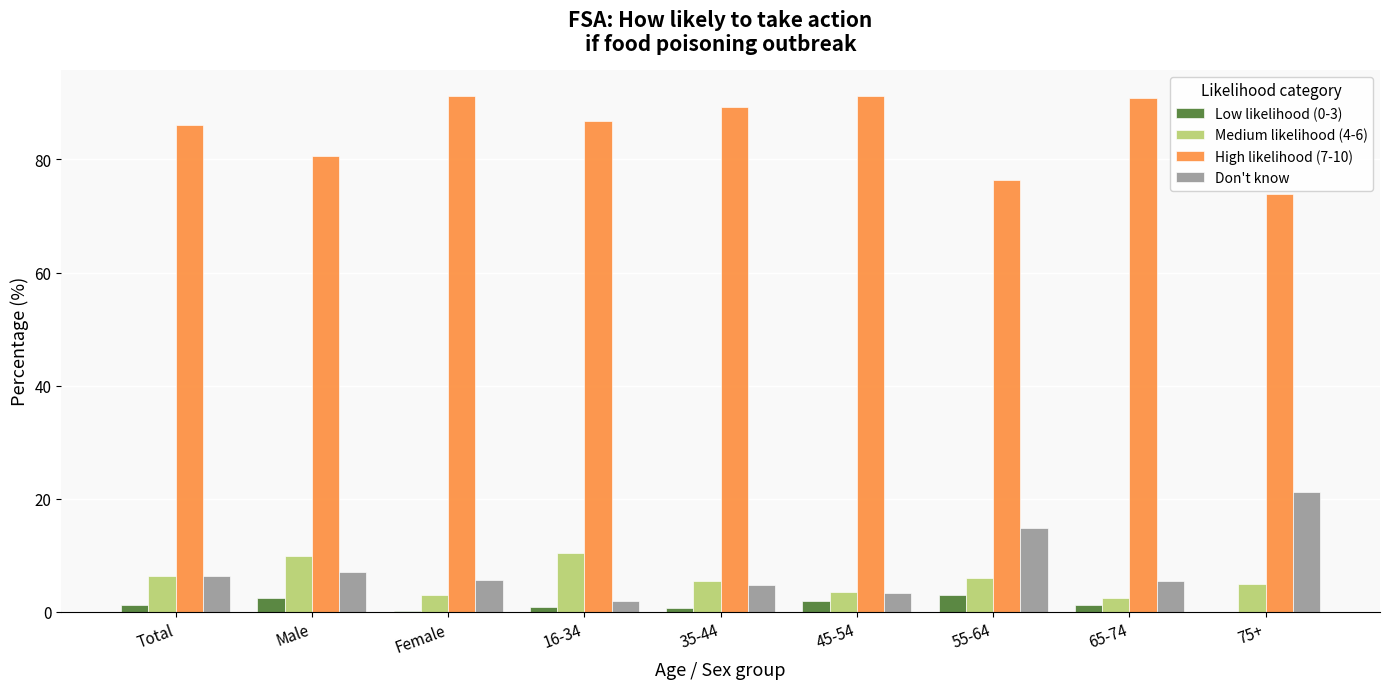

Is the value of Don't know at 35-44 greater than the value of Low likelihood (0-3) at Total?

Yes